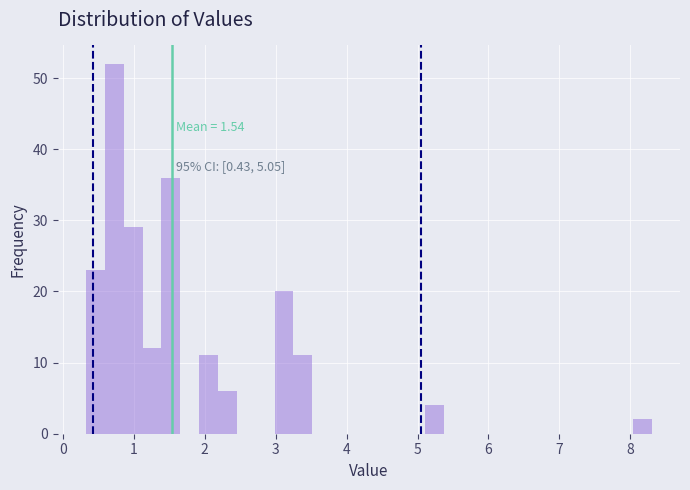

Read against the x-axis, roughly where is the centre of the tallest bar?

0.7